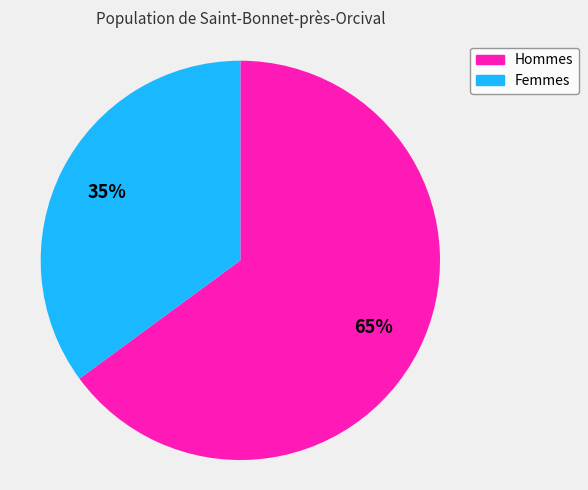

The Femmes slice represents 35% of the pie. True or false?

True